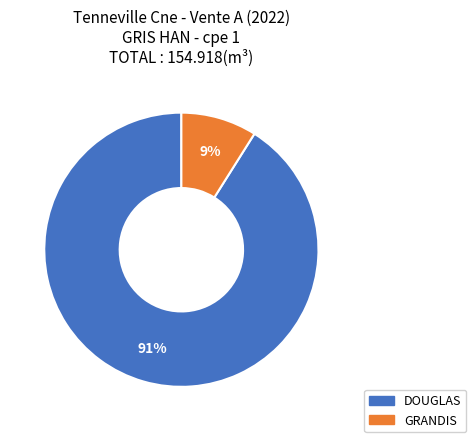

To the nearest percent, what is the difference between the largest and smallest slice percentages?

82%